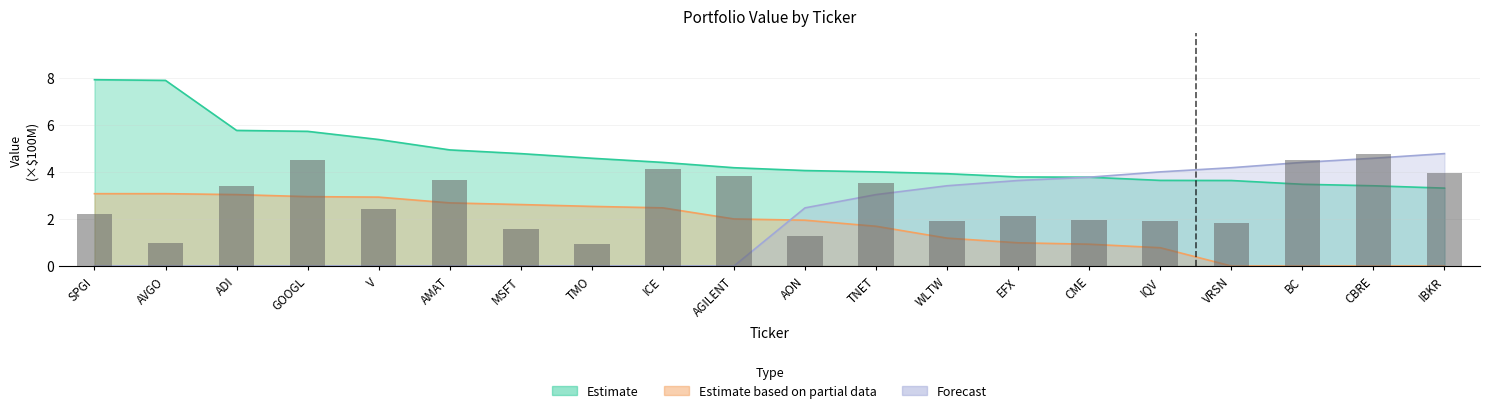

At which label is Estimate closest to 5?

AMAT